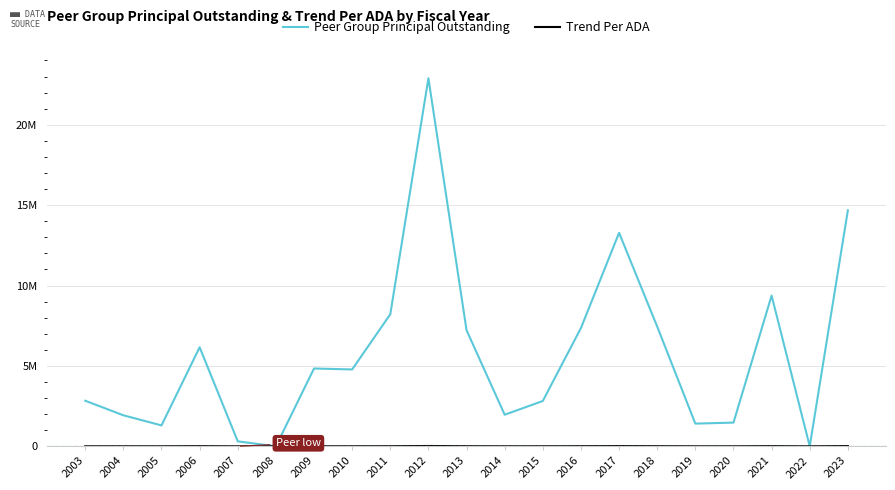

List the series in order of their peak value, highest first.

Peer Group Principal Outstanding, Trend Per ADA